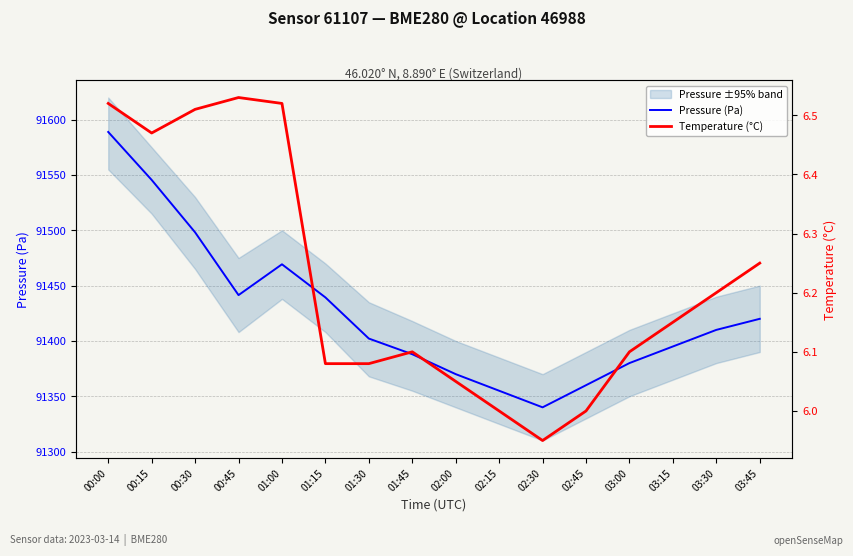

At which category is the sum across all series the highest?

00:00